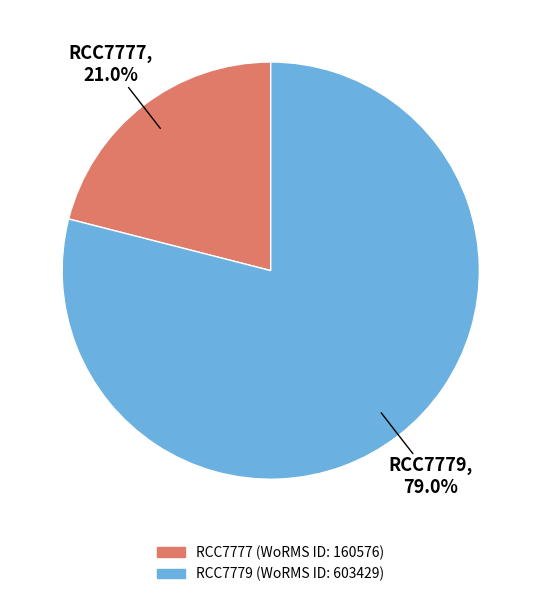

Approximately how many times larger is the value at RCC7777 compared to RCC7779?

0.3